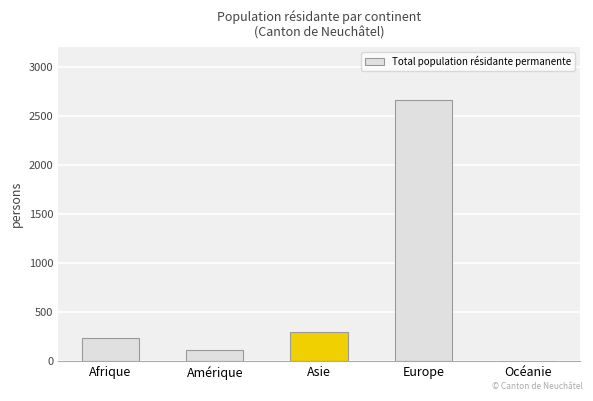

Reading right to left, what are all the values shown in this chart?

3	2660	293	115	240